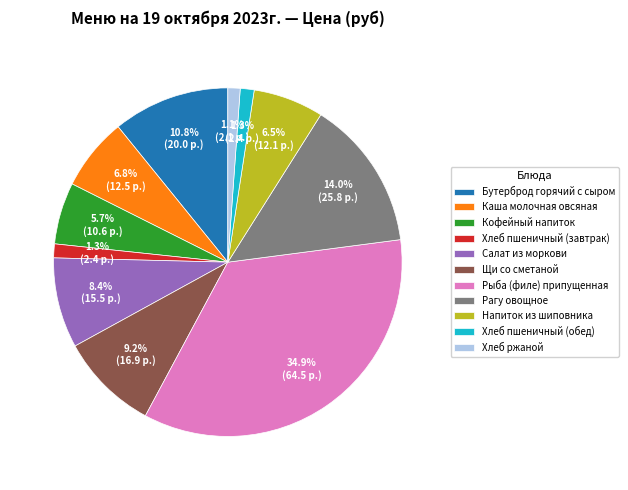

Which category has the biggest portion of the pie?

Рыба (филе) припущенная